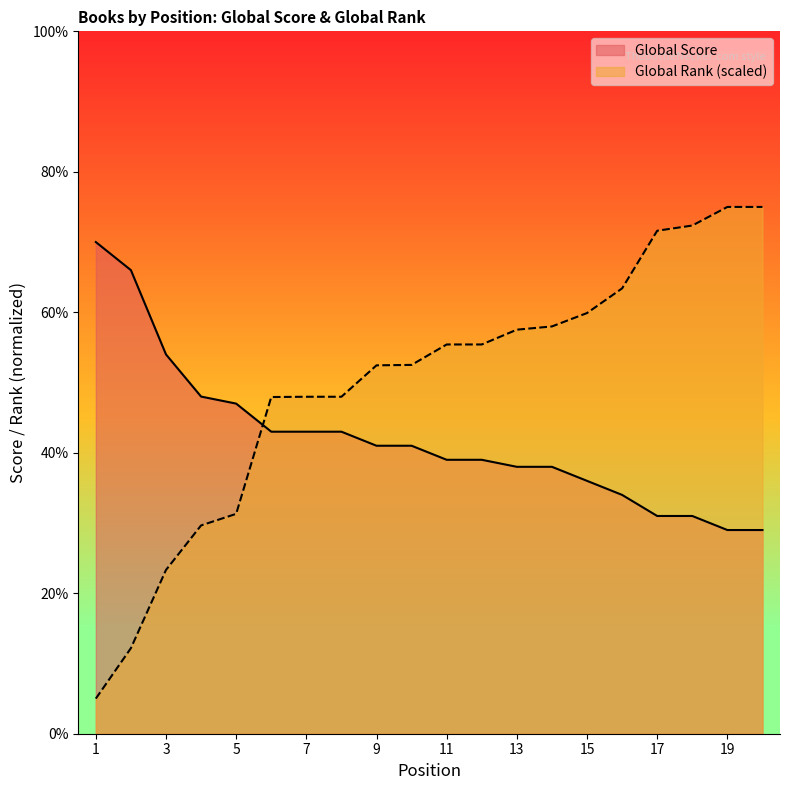

List the labels in order of Global Score value, largest first.

1, 2, 3, 4, 5, 6, 7, 8, 9, 10, 11, 12, 13, 14, 15, 16, 17, 18, 19, 20